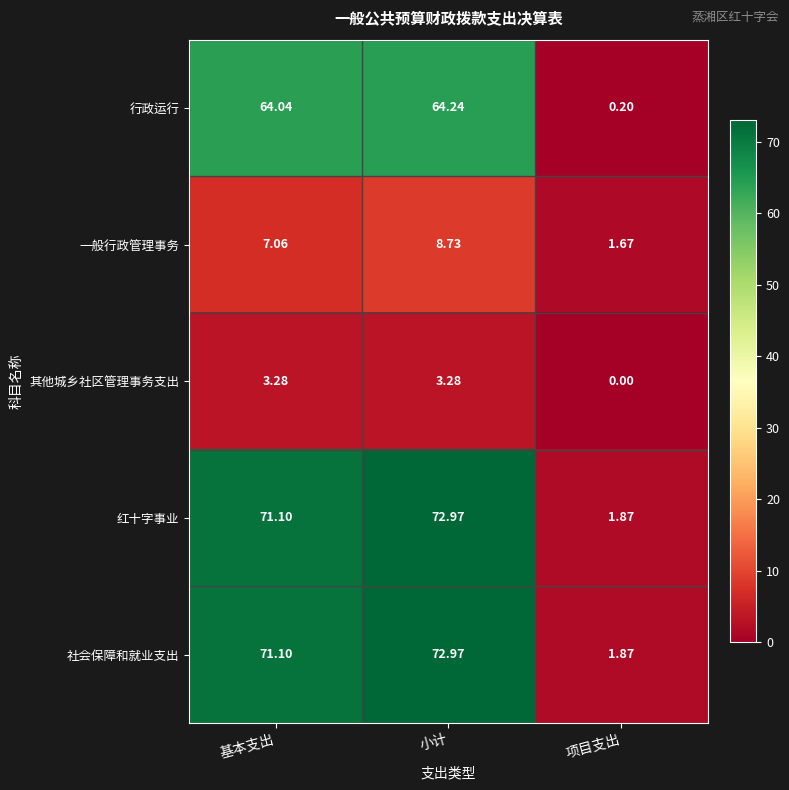

Which label corresponds to the smallest value in the chart?

项目支出